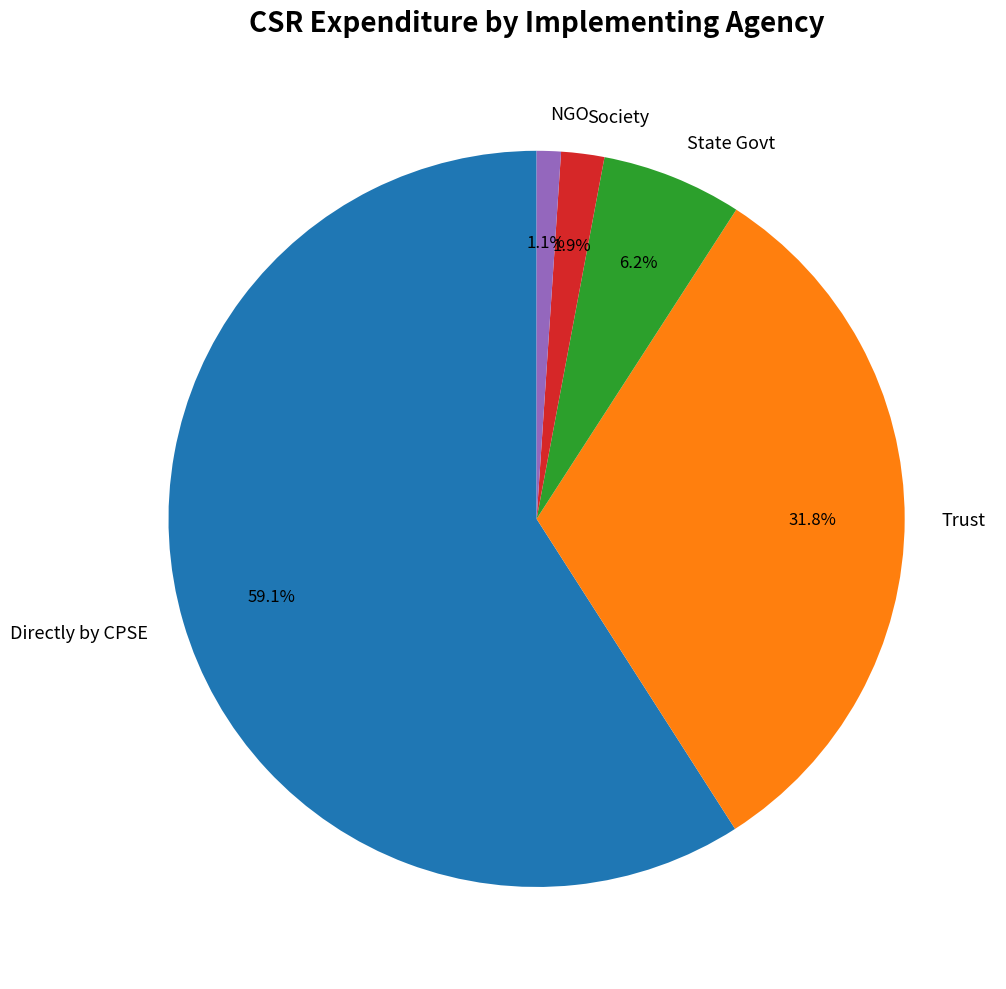

Do Trust and Society together represent more than half of the pie?

No